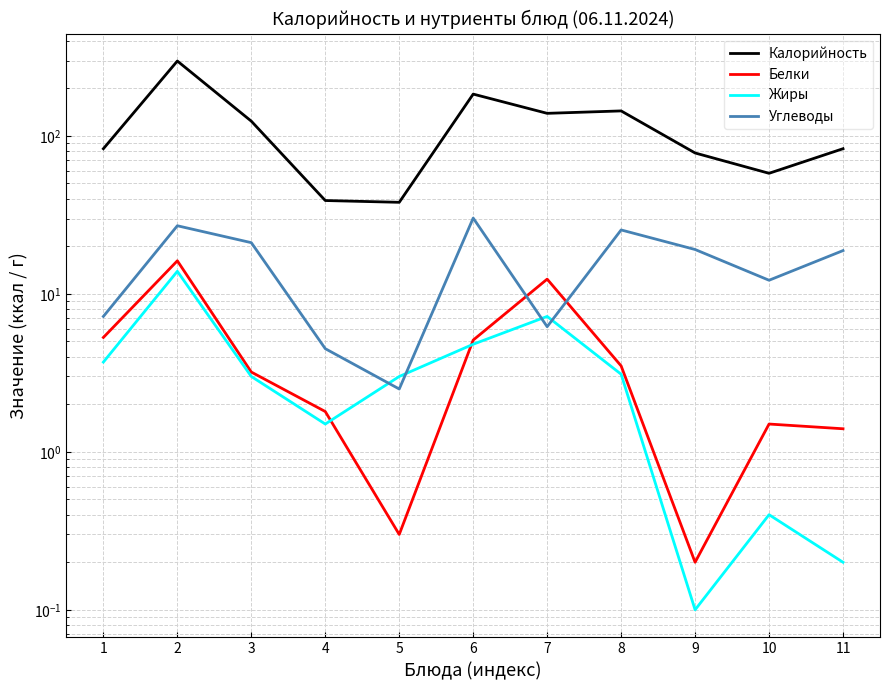

Where is the first local maximum for Углеводы?

2